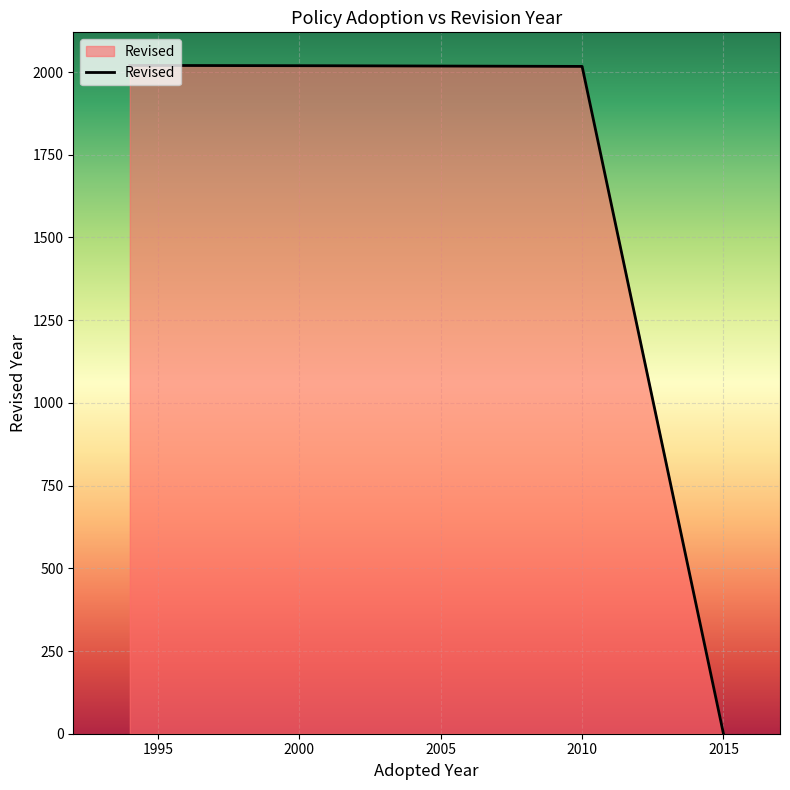

Count the number of data series in this chart.

1